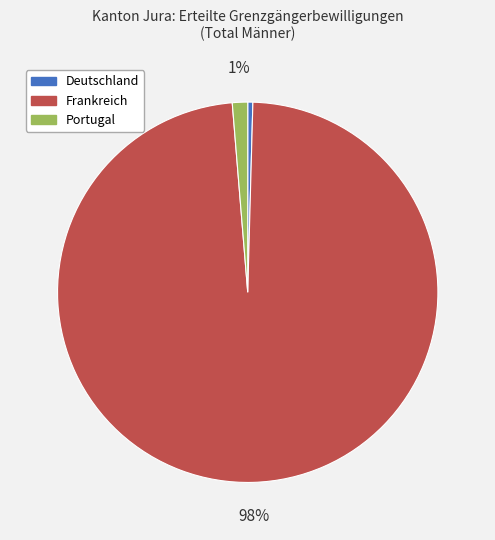

Count the number of slices in the pie.

3